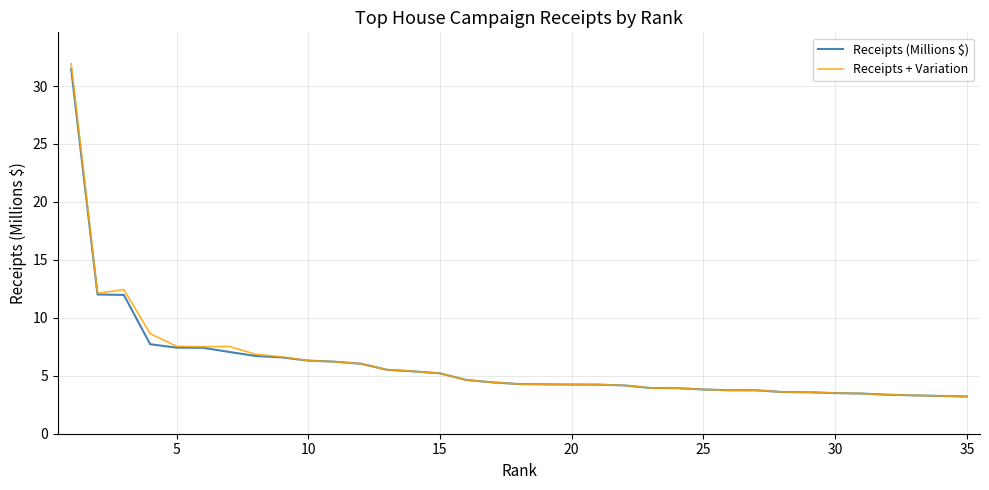

What is the difference between the maximum and minimum values in the Receipts (Millions $) series?

28.3